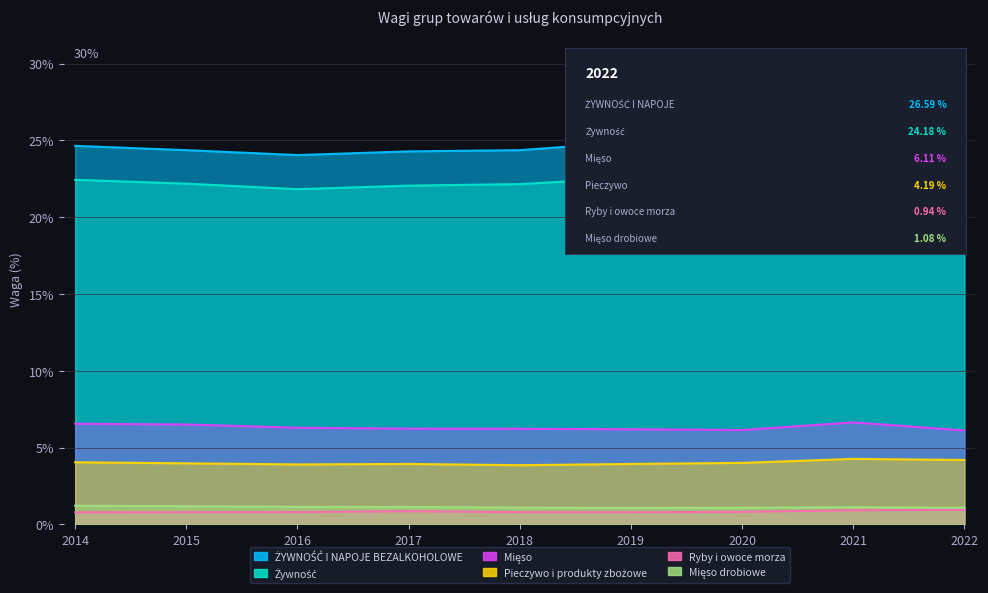

The Pieczywo i produkty zbożowe series shows 1.4 at 2016. True or false?

False